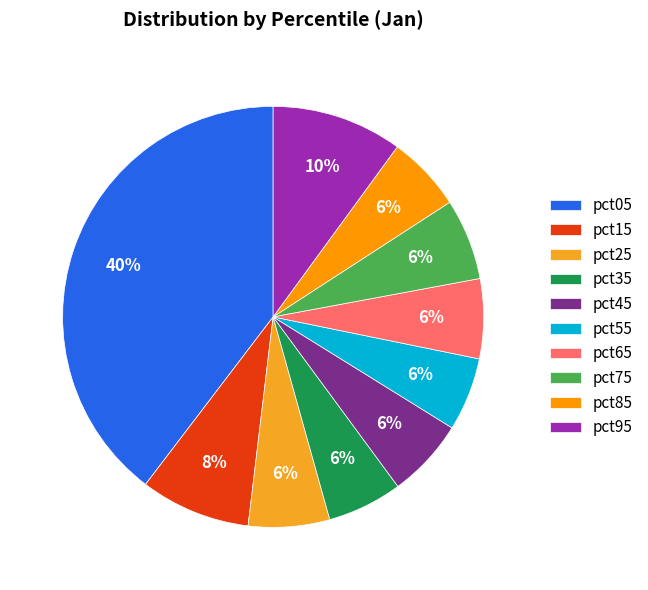

Combined, what portion of the pie is pct55 and pct15?

14.1%